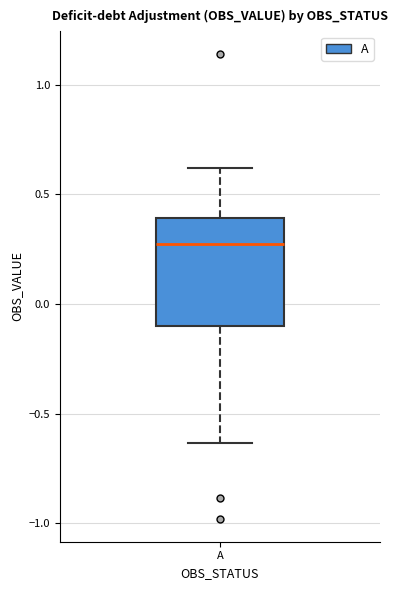

Where does the upper whisker of the box for A end on the y-axis? The values are not printed on the chart, so give them approximately, as read against the axis.

0.60